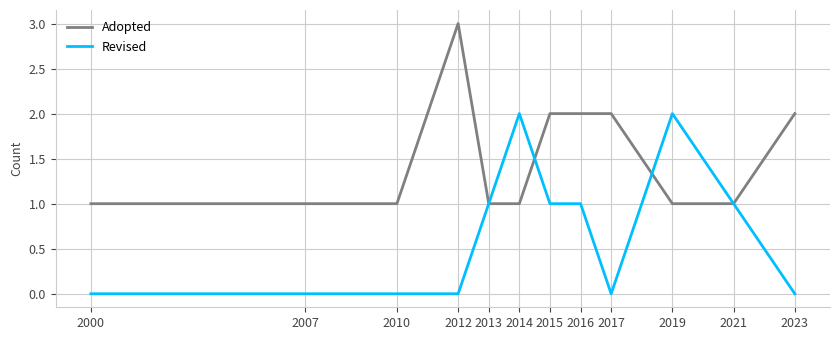

Which label corresponds to the largest value in the chart?

2012